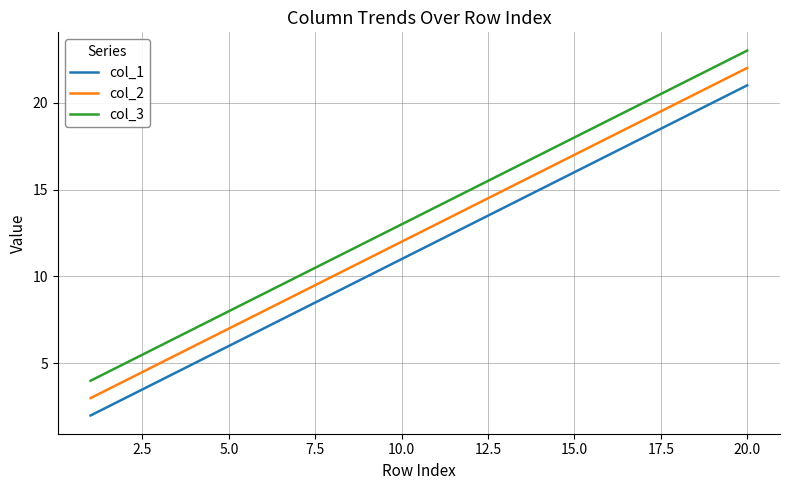

What is the minimum value shown in the chart?

2